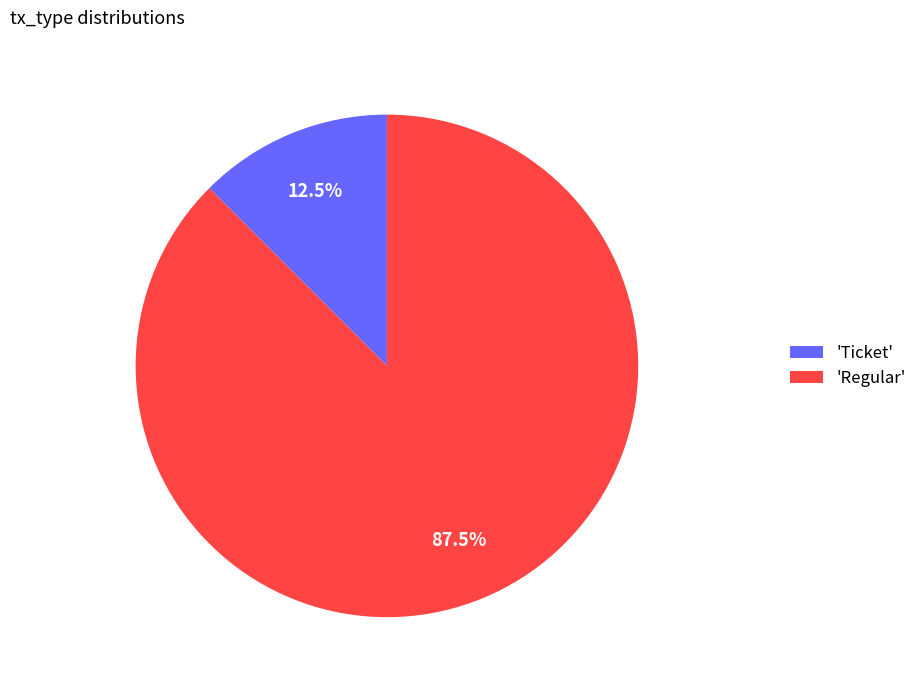

How many segments does this pie chart have?

2